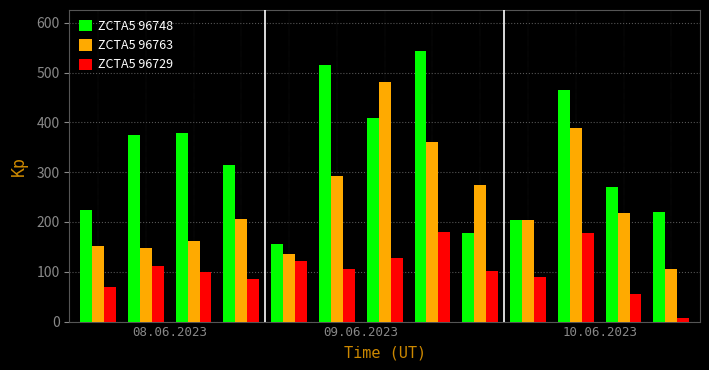

Which series has the largest total across all categories?

ZCTA5 96748